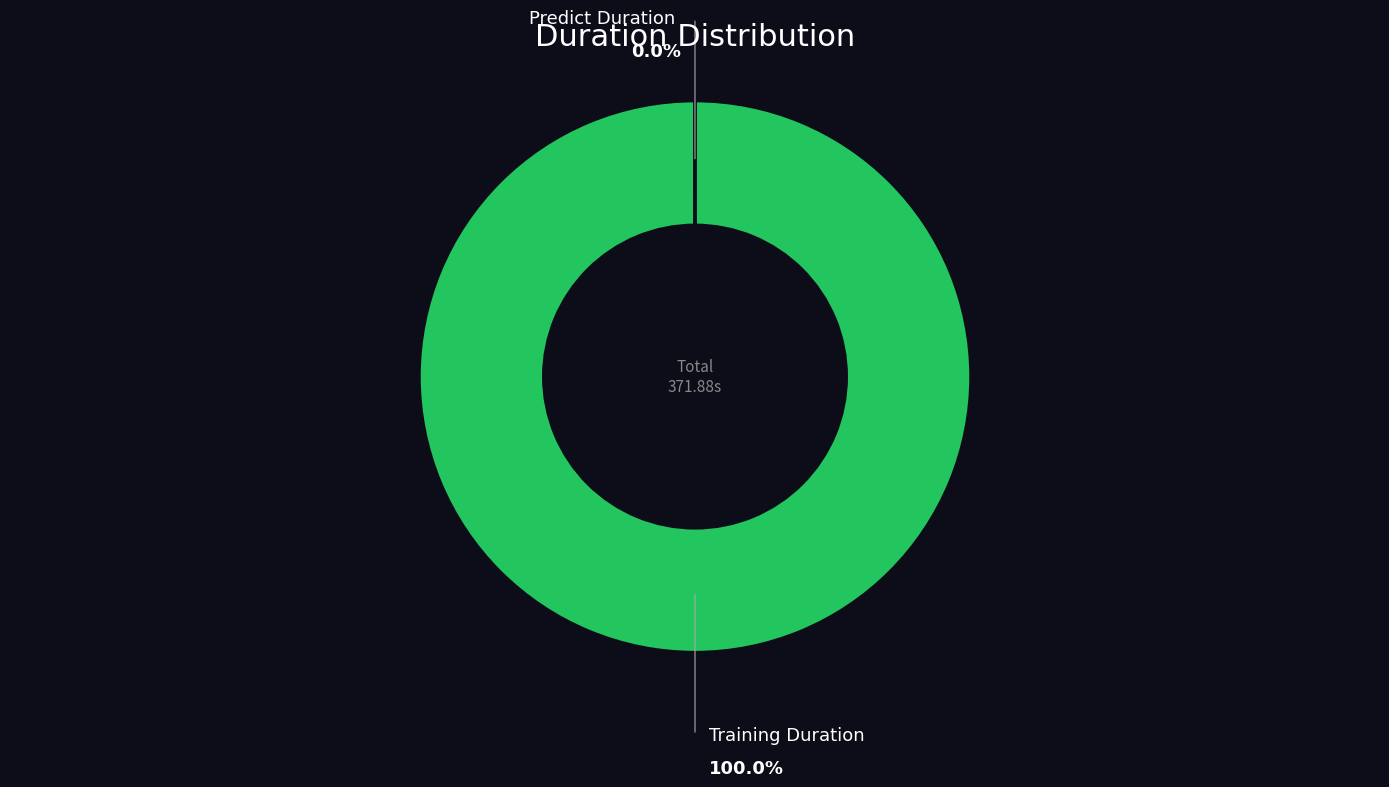

Rank the categories by value from highest to lowest.

training_duration, predict_duration